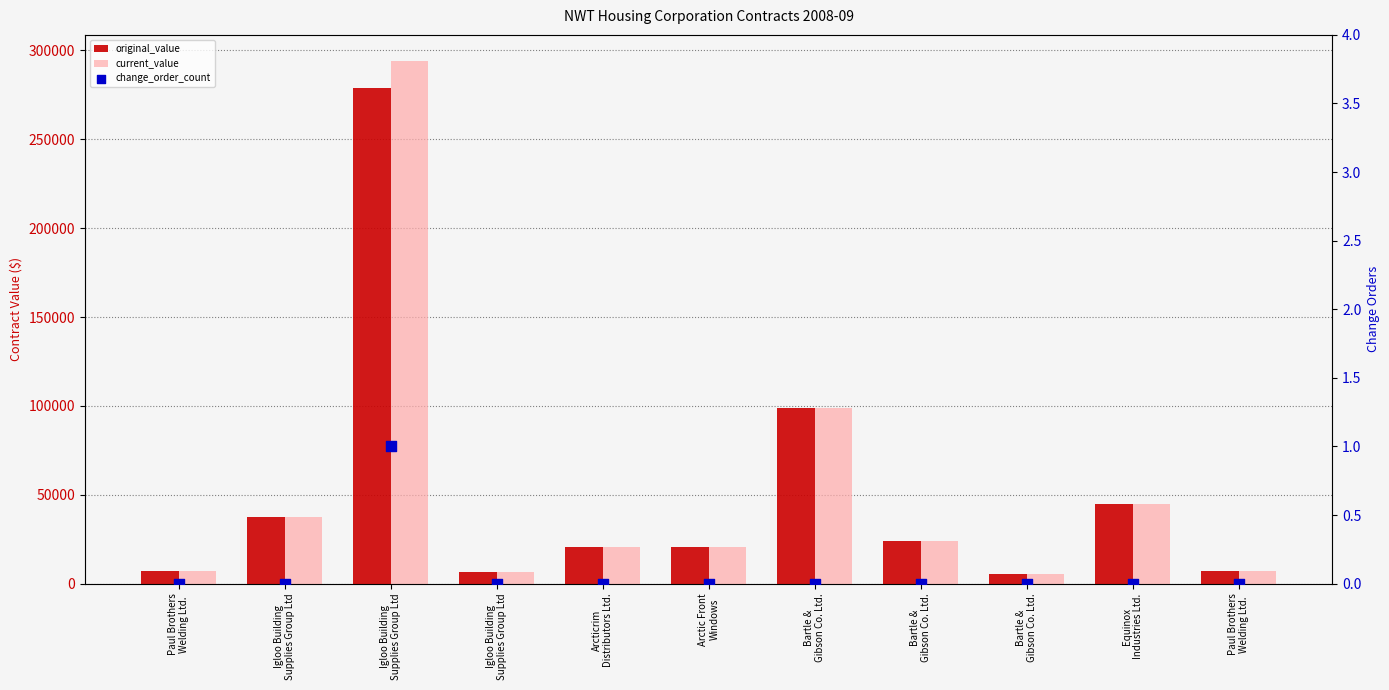

At which category is the sum across all series the highest?

Igloo Building
Supplies Group Ltd